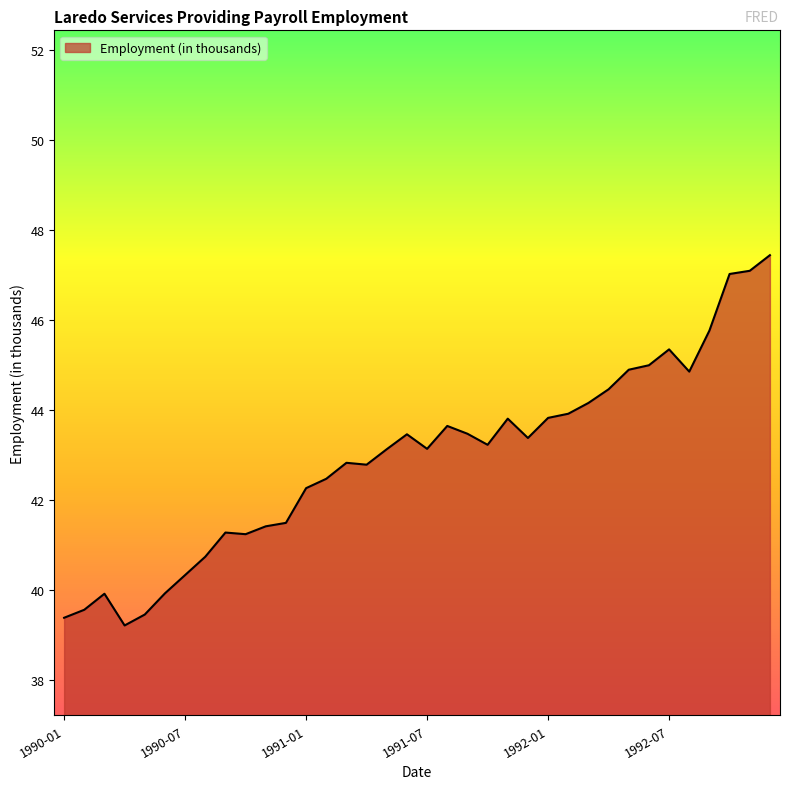

What is the minimum value shown in the chart?

39.2